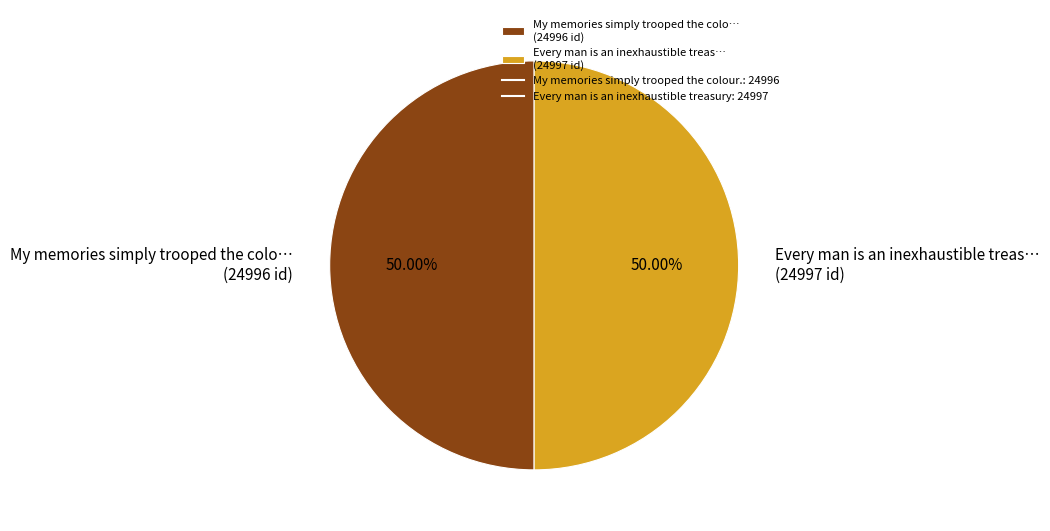

Do Every man is an inexhaustible treas… (24997 id) and My memories simply trooped the colo… (24996 id) together represent more than half of the pie?

Yes